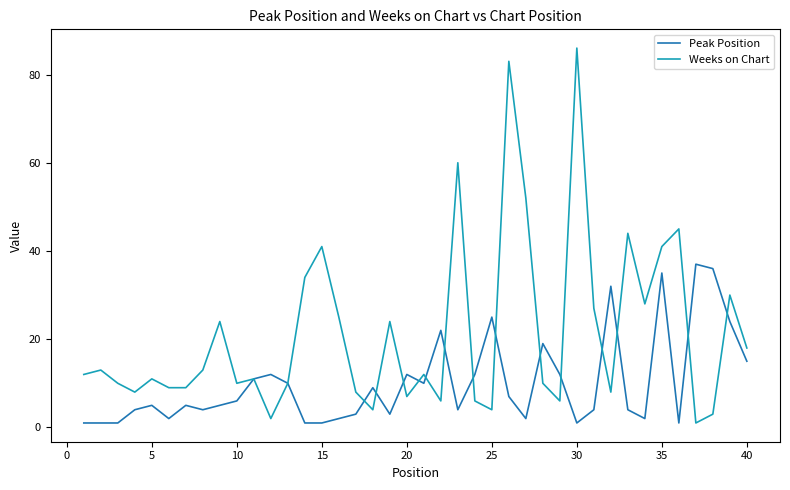

List the series in order of their overall mean, highest first.

Weeks on Chart, Peak Position